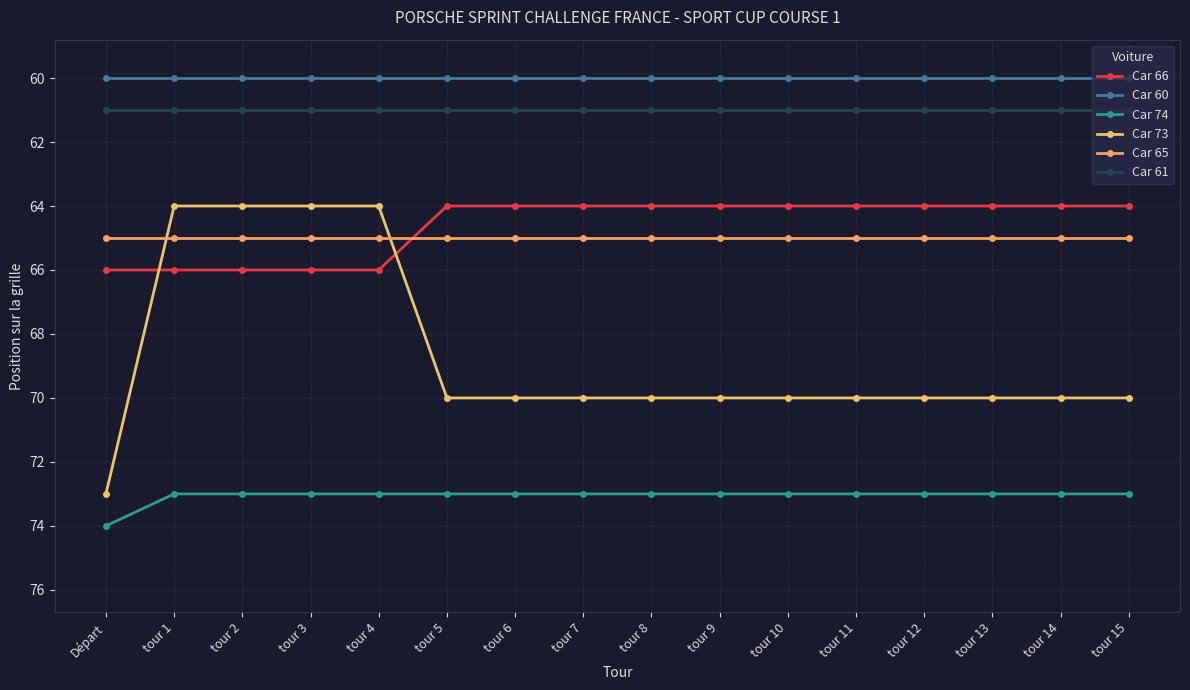

At which label does Car 65 reach its peak?

Départ